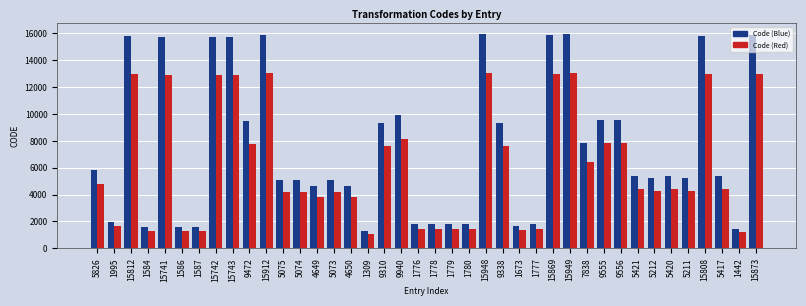

What is the difference between the second highest and second lowest values in the Code (Blue) series?

14506.0